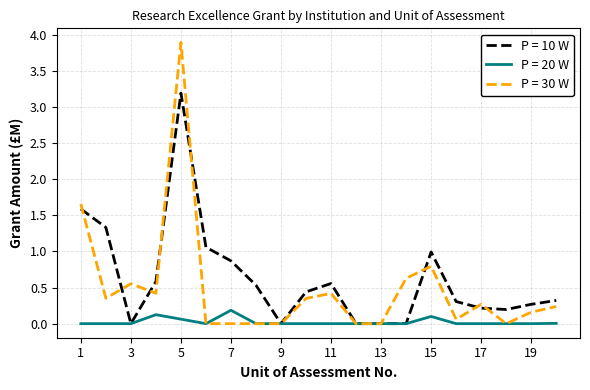

What is the maximum value shown in the chart?

3.9